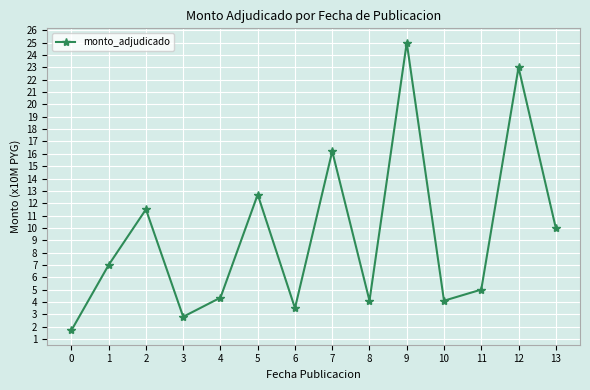

True or false: there are more than 0 points higher than both neighbors.

True